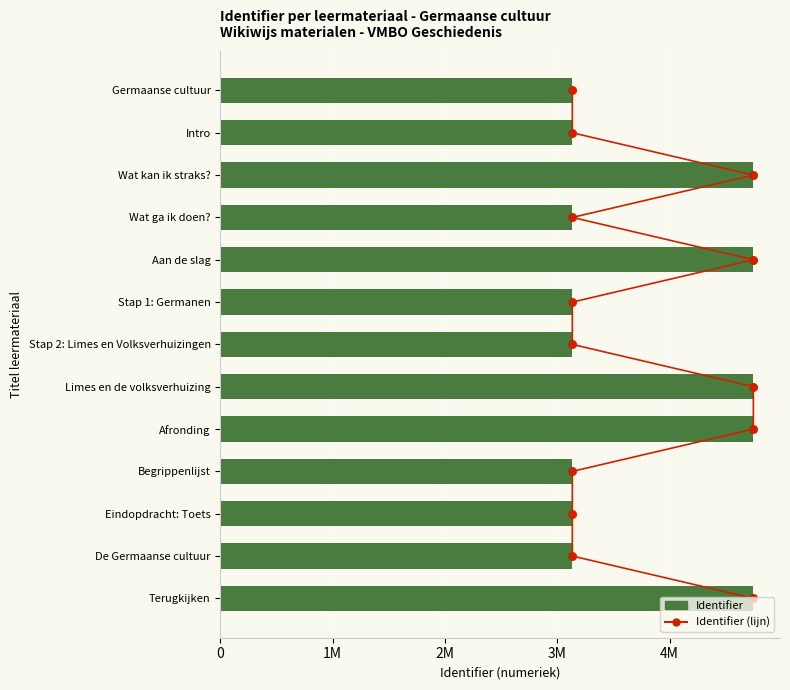

What is the change in value from Stap 2: Limes en Volksverhuizingen to Limes en de volksverhuizing?

+1612046